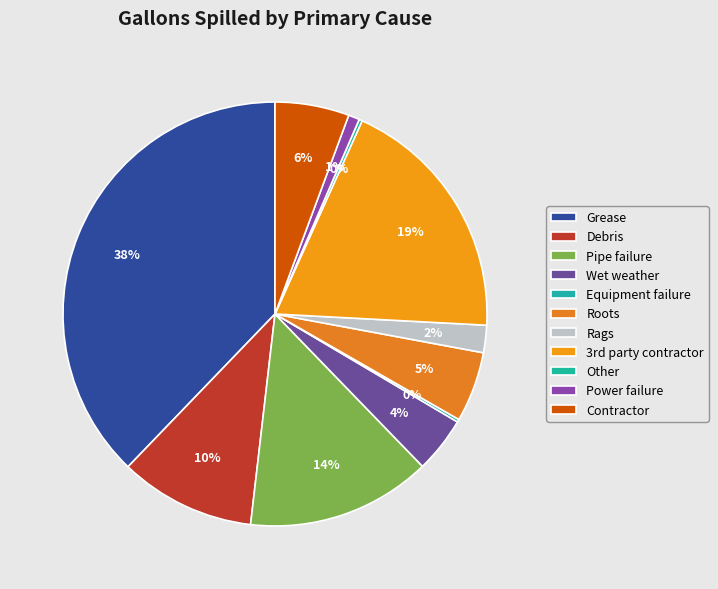

How many slices are in this pie chart?

11